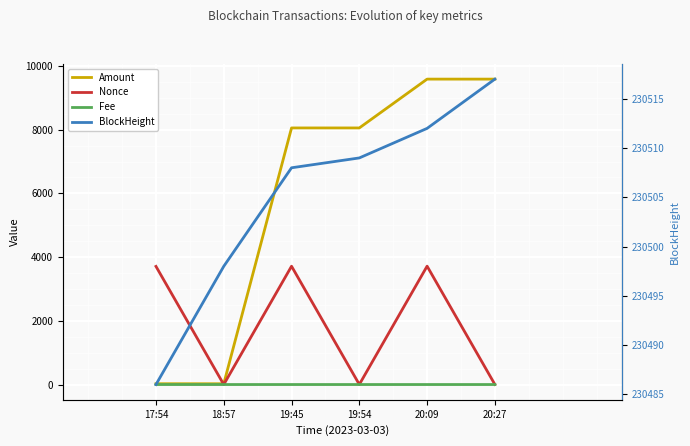

Reading left to right, transcribe all the data shown in this chart.

Amount: 25.0	24.0	8053.8	8053.7	9586.3	9586.3
Nonce: 3708.0	0.0	3713.0	1.0	3715.0	2.0
Fee: 0.0	0.0	0.0	0.0	0.0	0.0
BlockHeight: 230486.0	230498.0	230508.0	230509.0	230512.0	230517.0